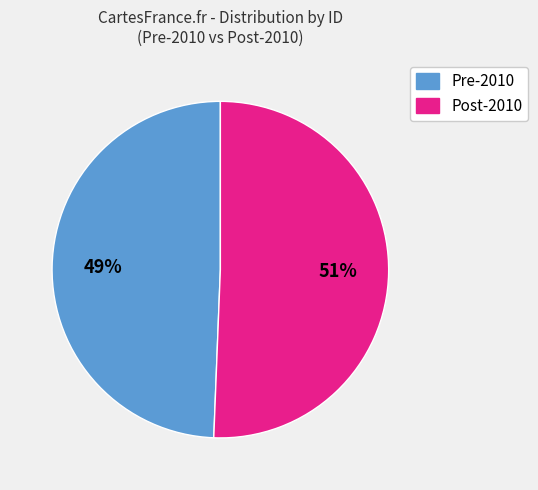

Does any single category account for the majority?

Yes